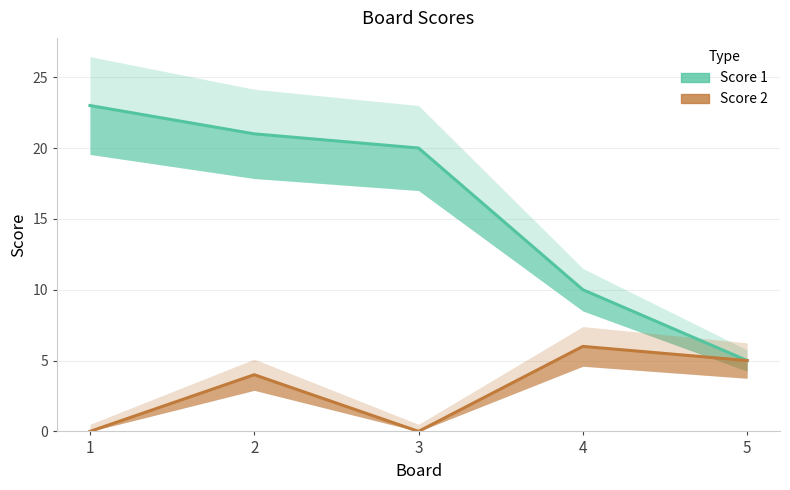

Count the number of data series in this chart.

2